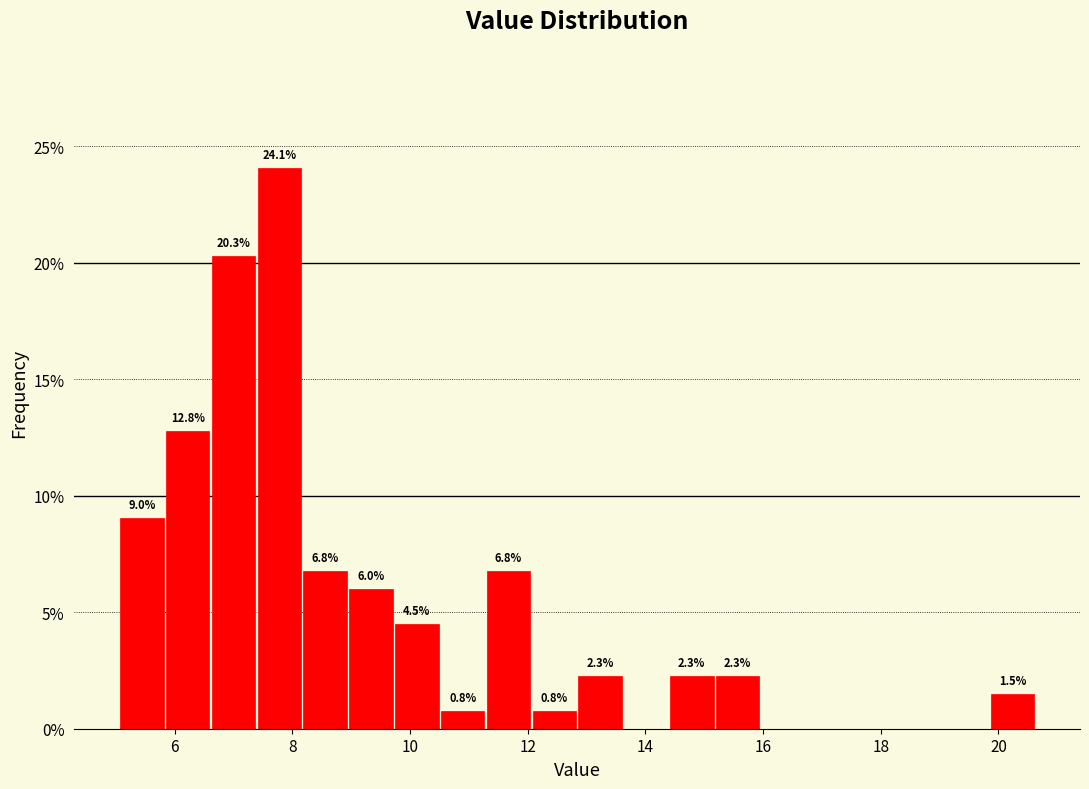

Read against the x-axis, roughly where is the centre of the tallest bar?

7.8